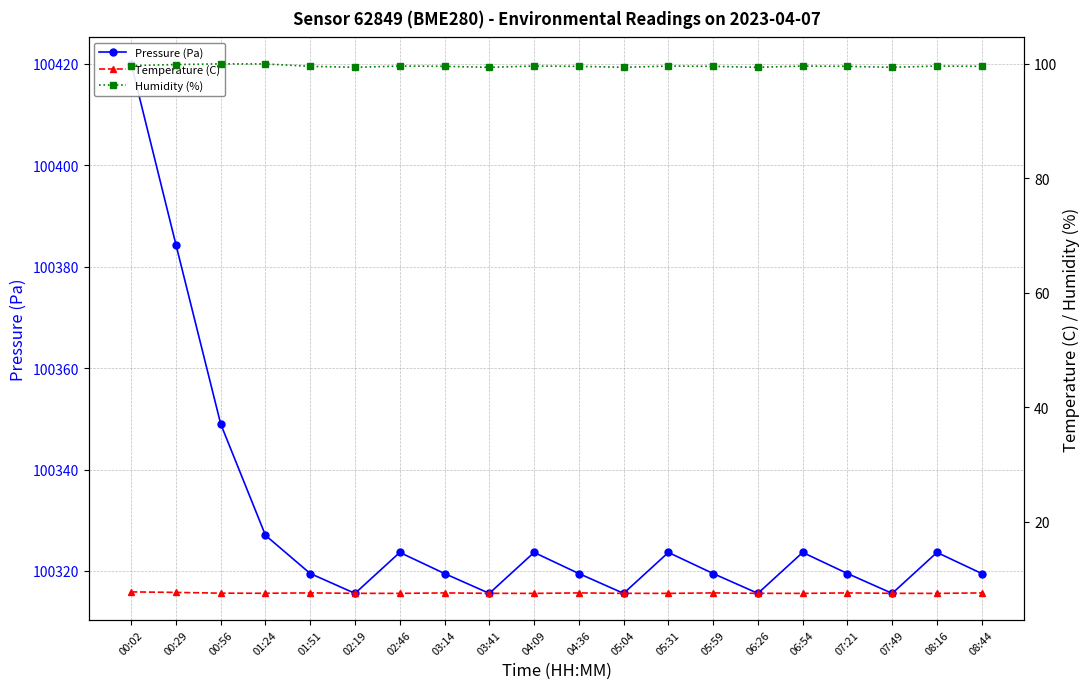

Is the value of Pressure (Pa) at 07:21 greater than the value of Humidity (%) at 05:59?

Yes